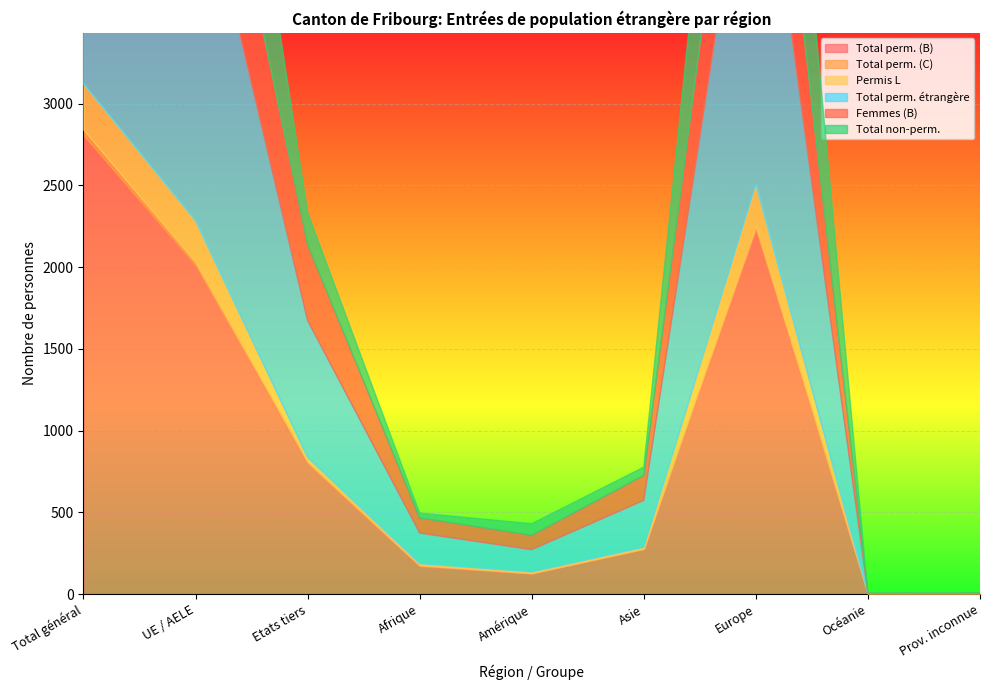

What is the difference between the maximum and minimum values in the Total perm. étrangère series?

3119